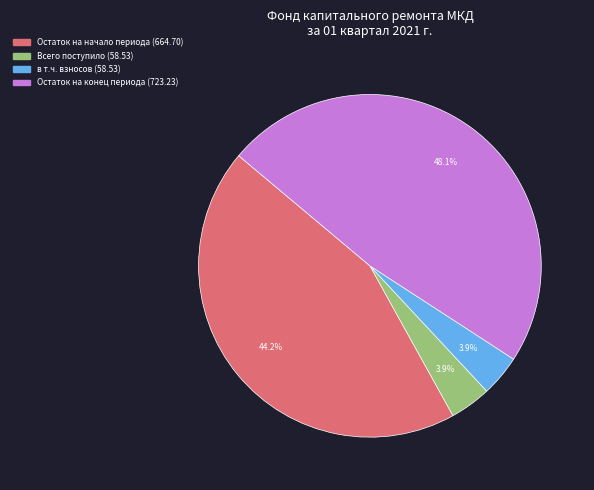

Is there a majority slice in this chart?

No